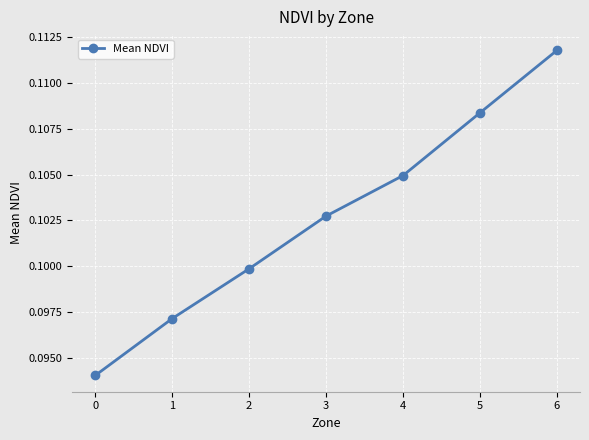

Is this an area chart (filled region under the line)?

No